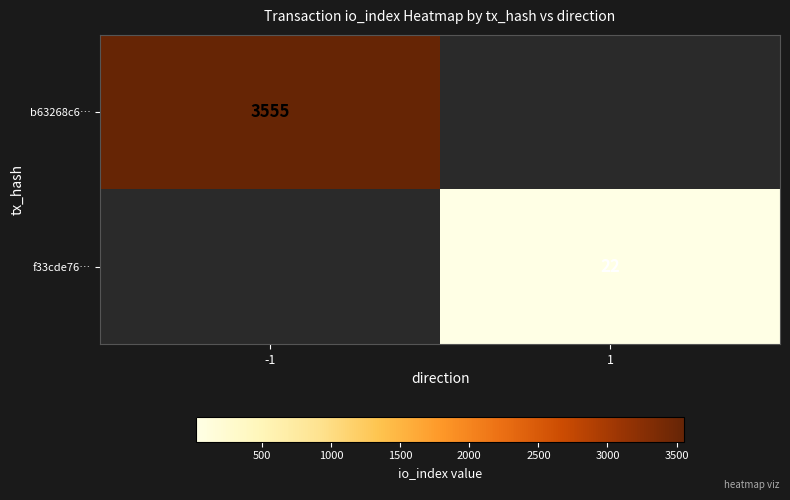

Is the value of f33cde76… at 1 greater than the value of b63268c6… at -1?

No